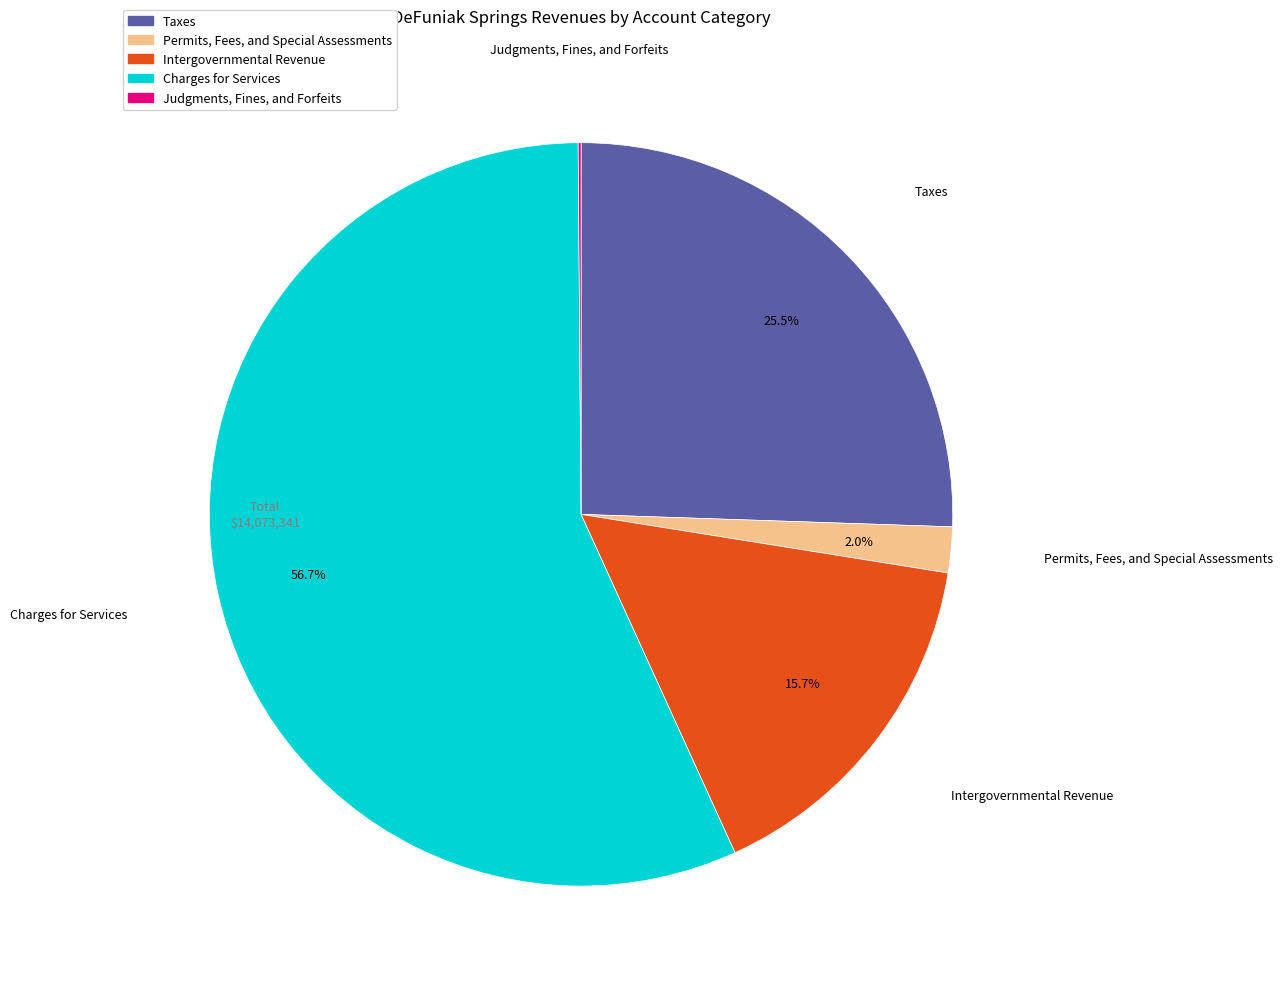

What is the largest slice in the pie chart?

Charges for Services